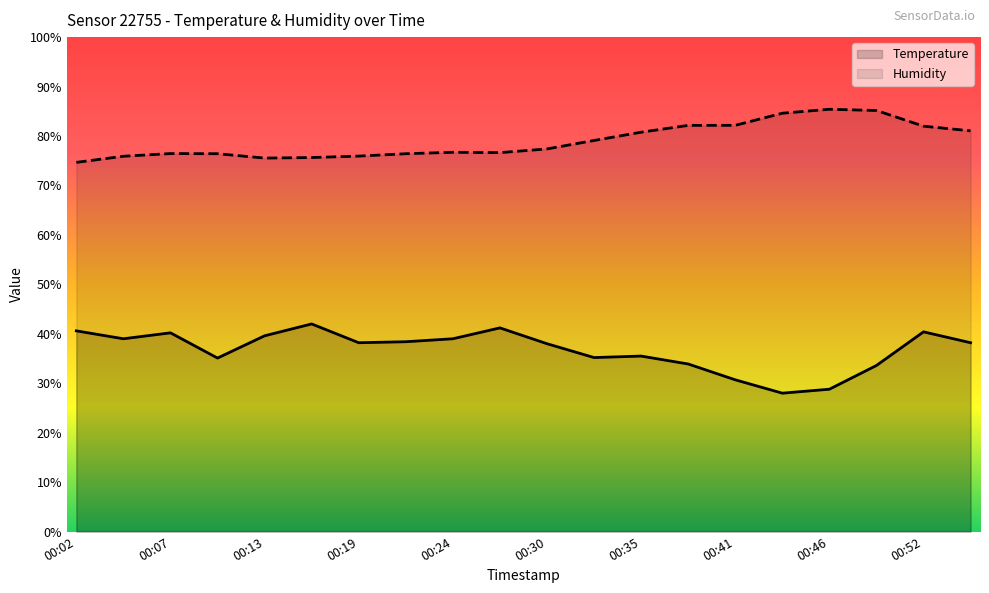

What is the minimum value for Temperature?

28.0